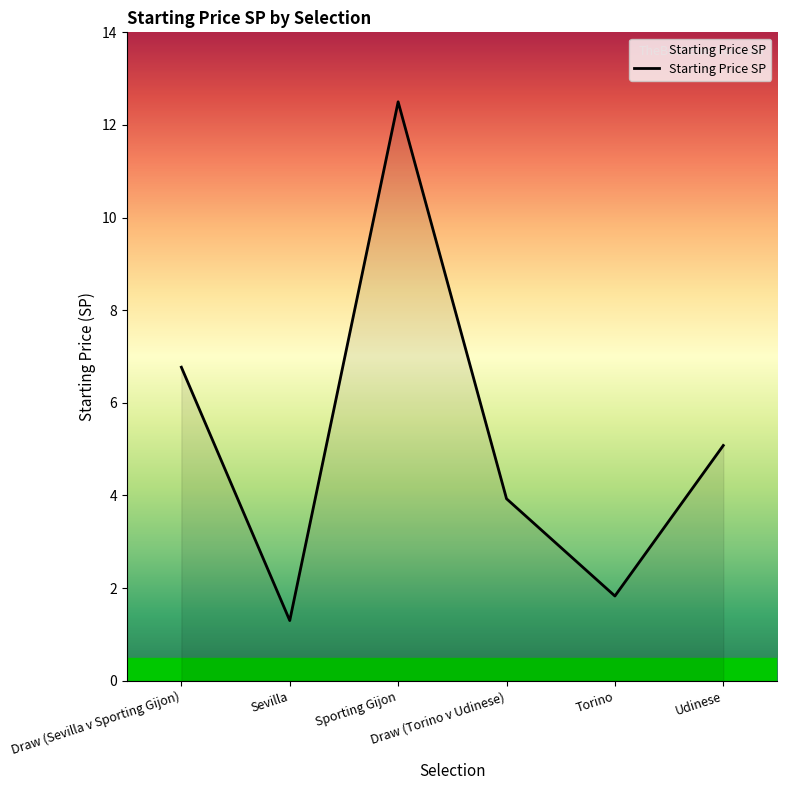

What is the sum of the values at Sevilla and Udinese?

6.4